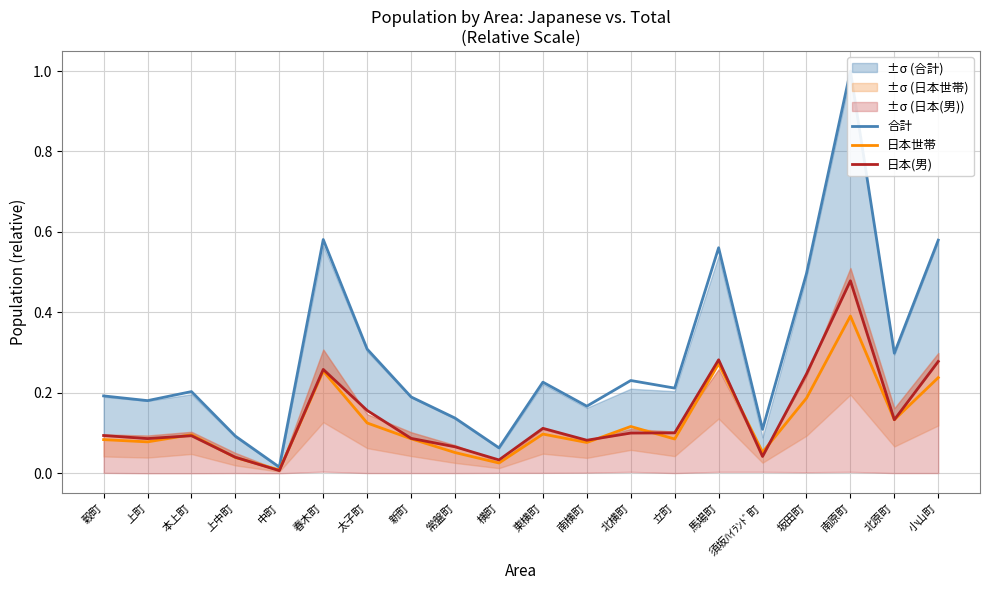

Read the 日本世帯 value at 南横町.

0.1